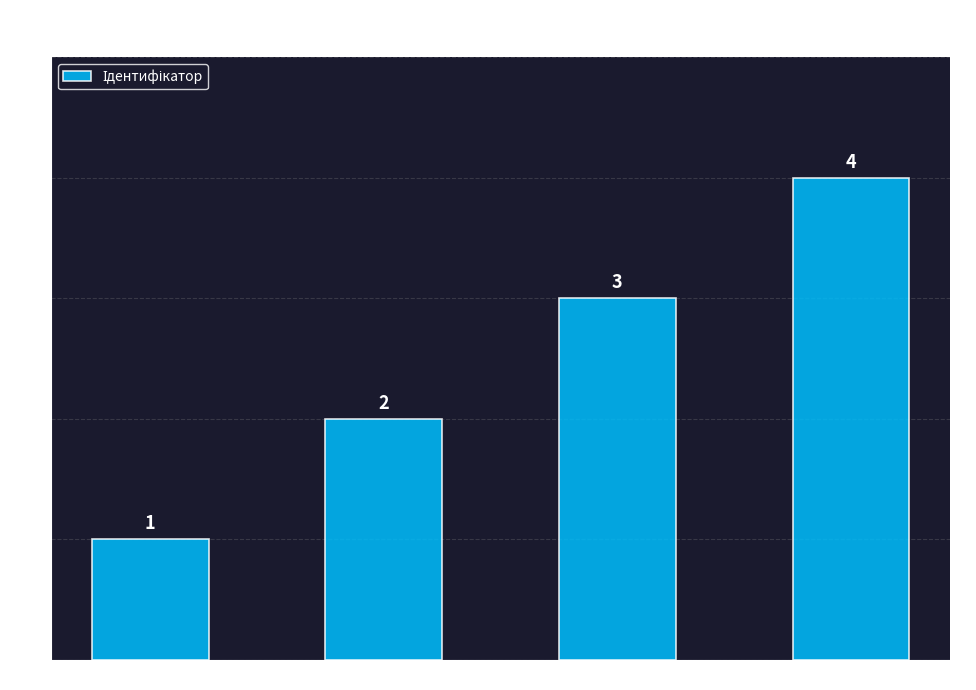

What is the minimum value shown in the chart?

1